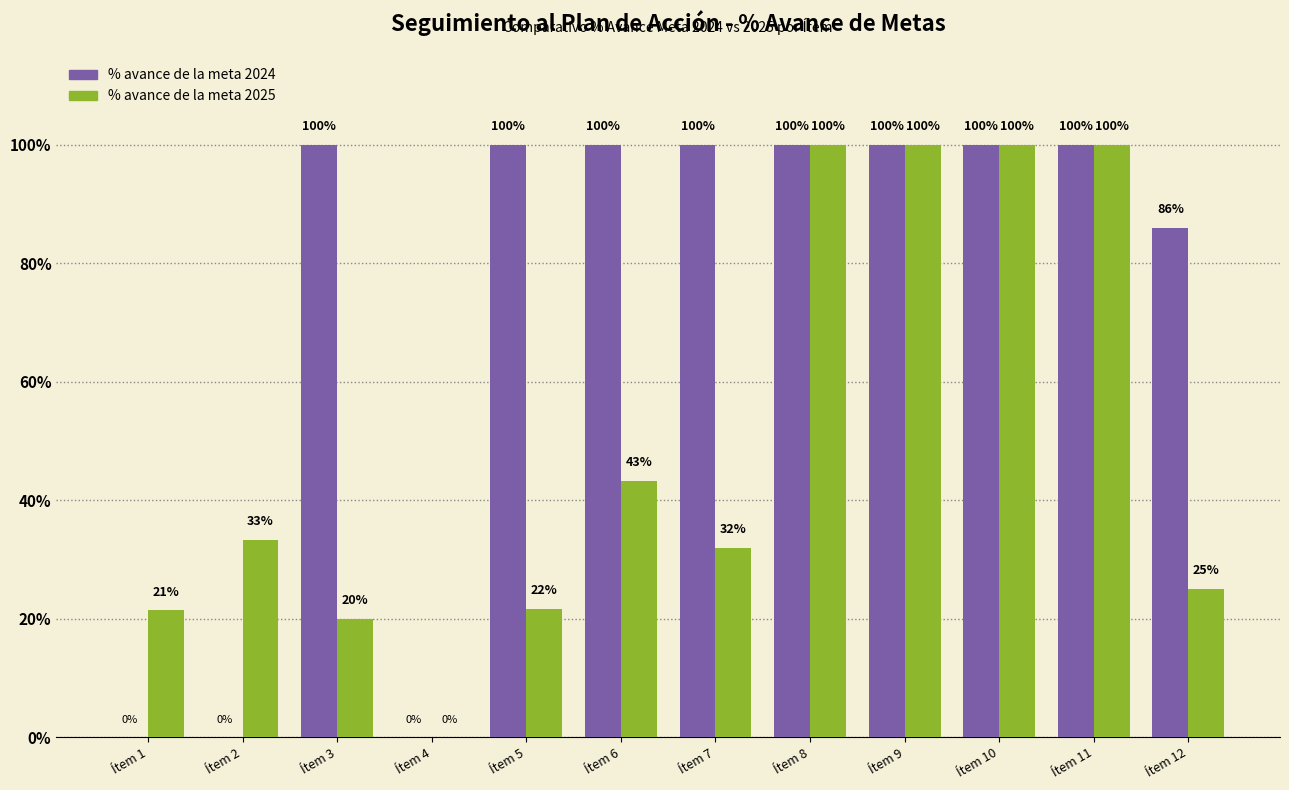

Reading right to left, transcribe all the data shown in this chart.

% avance de la meta 2024: 0.9	1.0	1.0	1.0	1.0	1.0	1.0	1.0	0.0	1.0	0.0	0.0
% avance de la meta 2025: 0.2	1.0	1.0	1.0	1.0	0.3	0.4	0.2	0.0	0.2	0.3	0.2